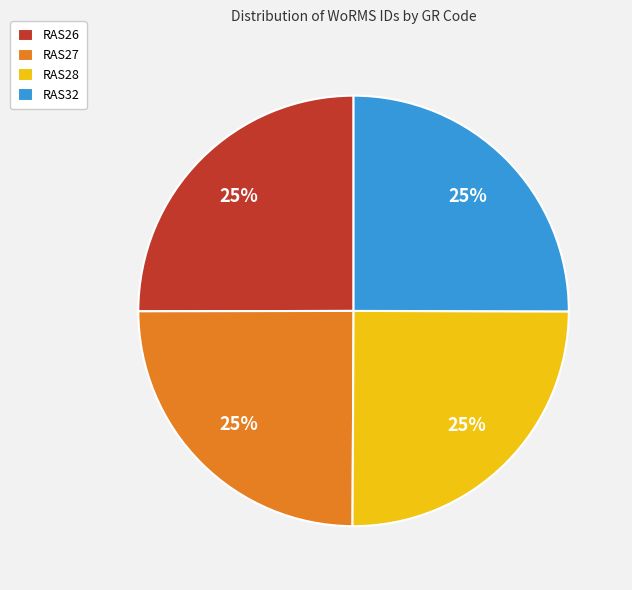

Is there a majority slice in this chart?

No